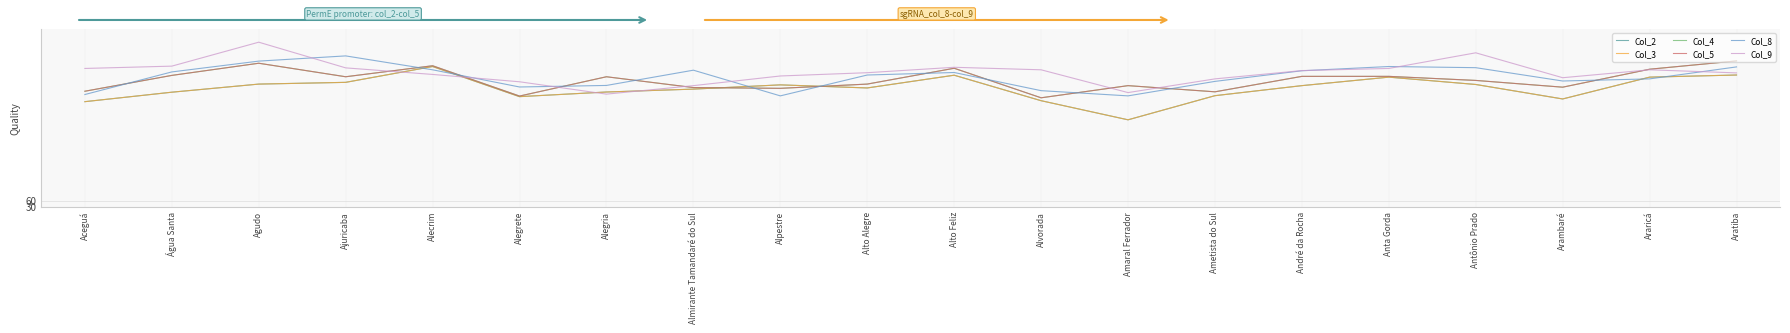

What is the total value across all series at Anta Gorda?

4308